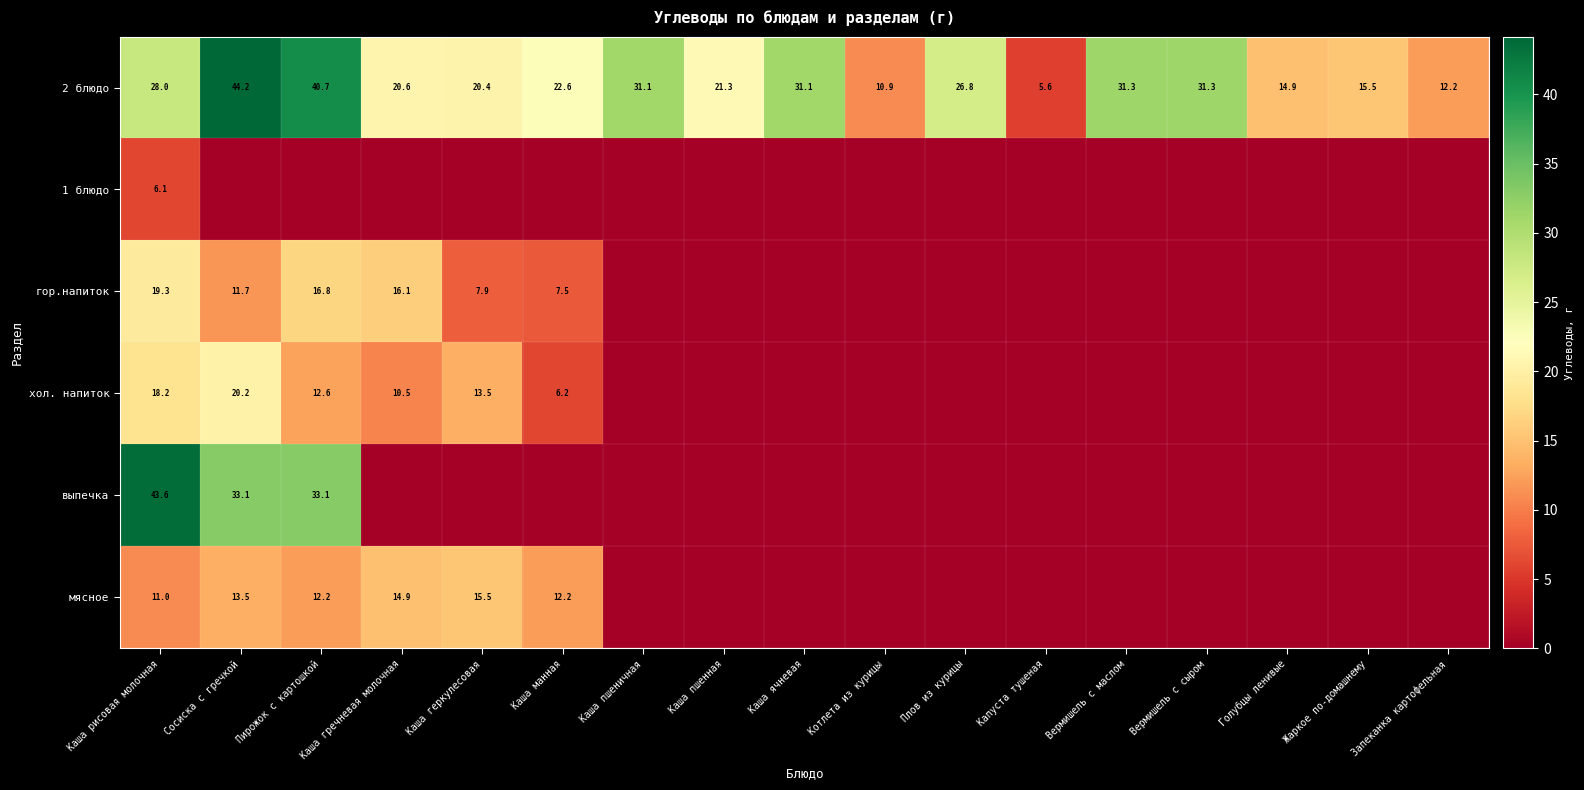

How many data points in 2 блюдо are less than 22?

8